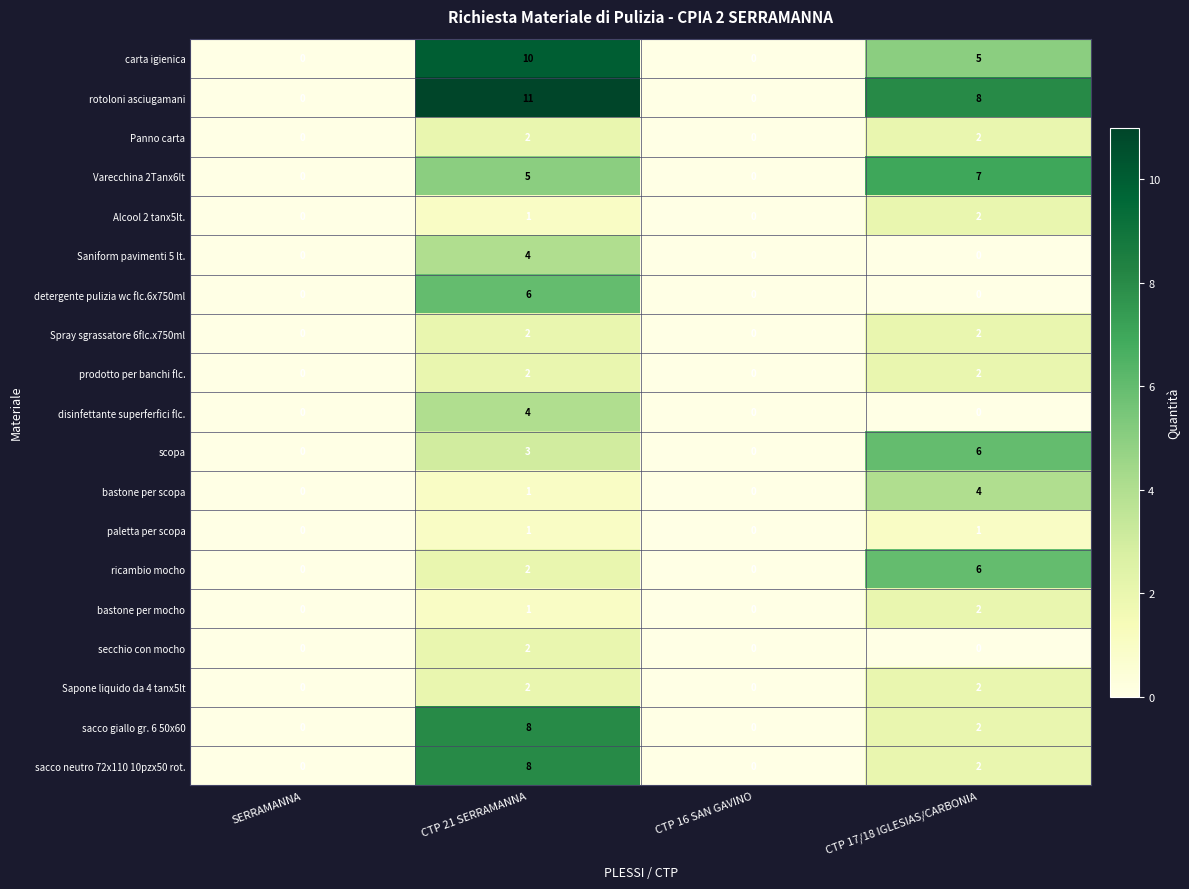

What is the maximum value for Varecchina 2Tanx6lt?

7